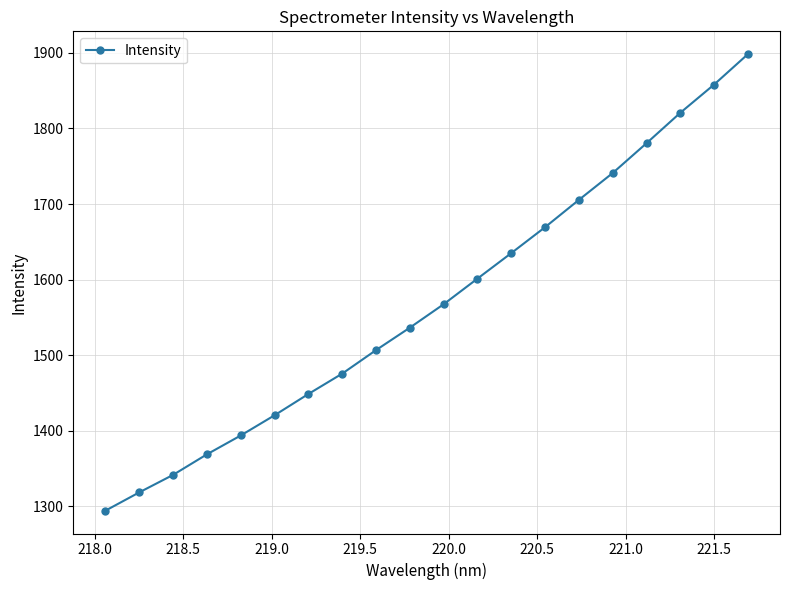

What is the maximum value shown in the chart?

1898.3